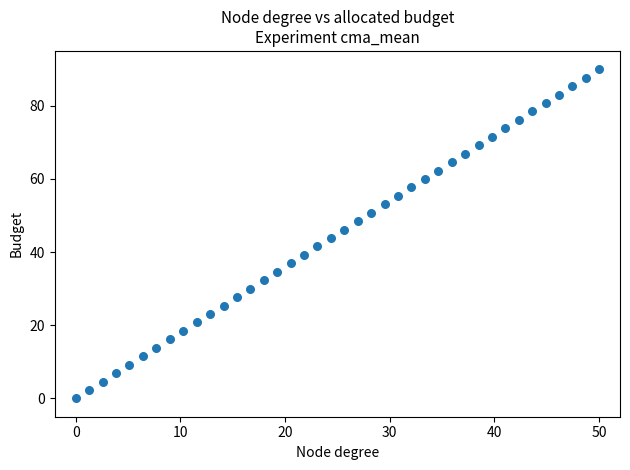

What is the range of X values (max minus min)?

50.0